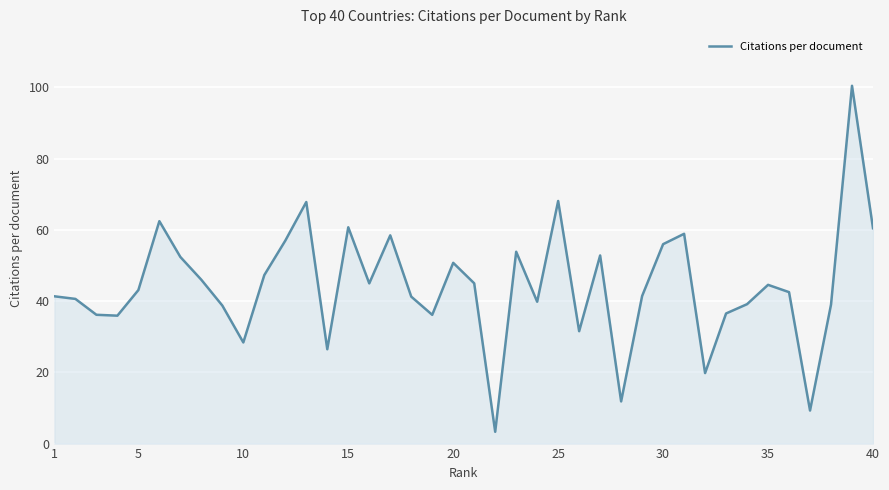

What is the difference between the maximum and minimum values?

97.2